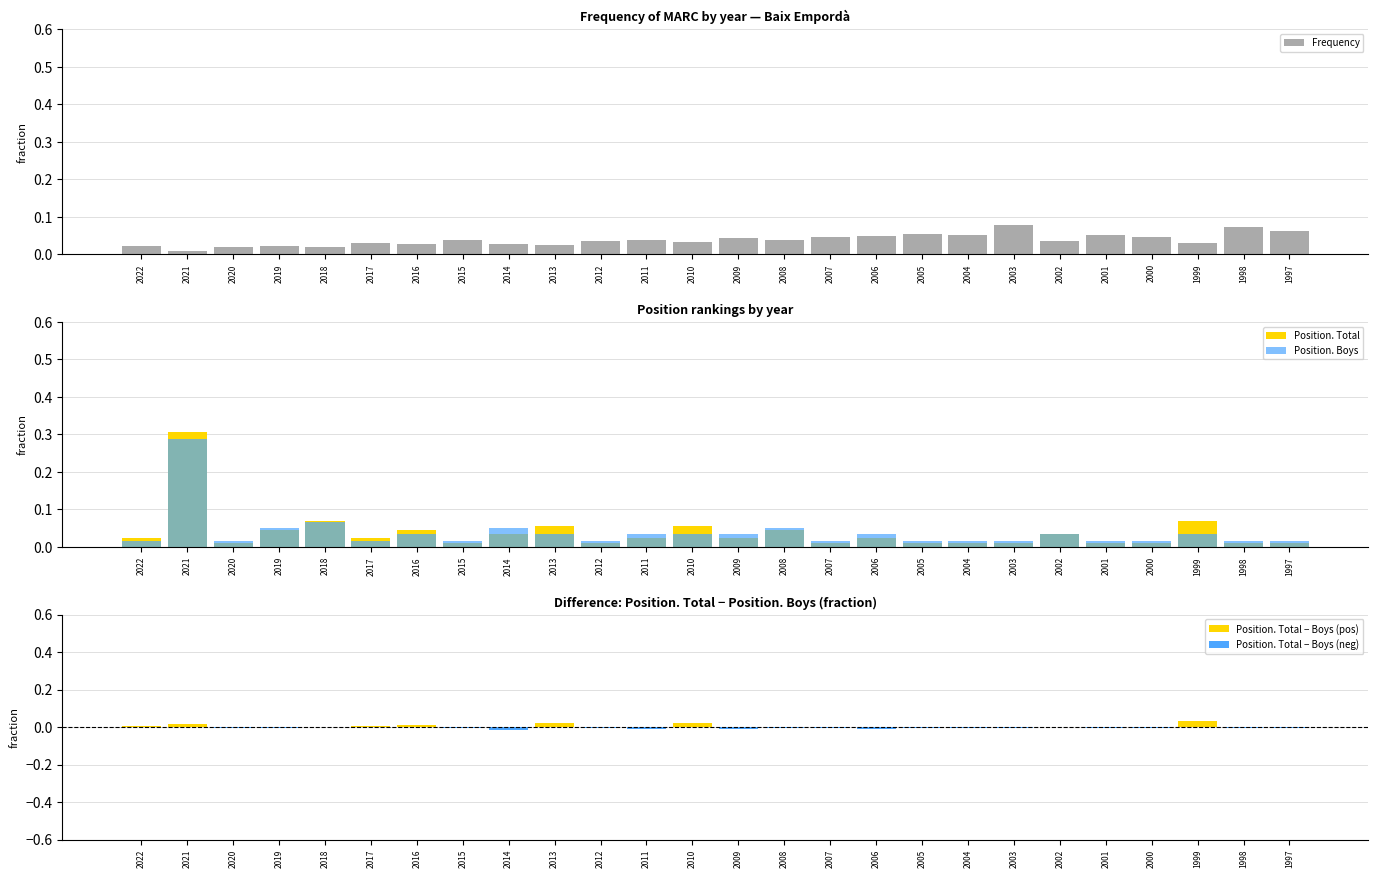

What is the difference between the highest and lowest values at 2003?

0.1